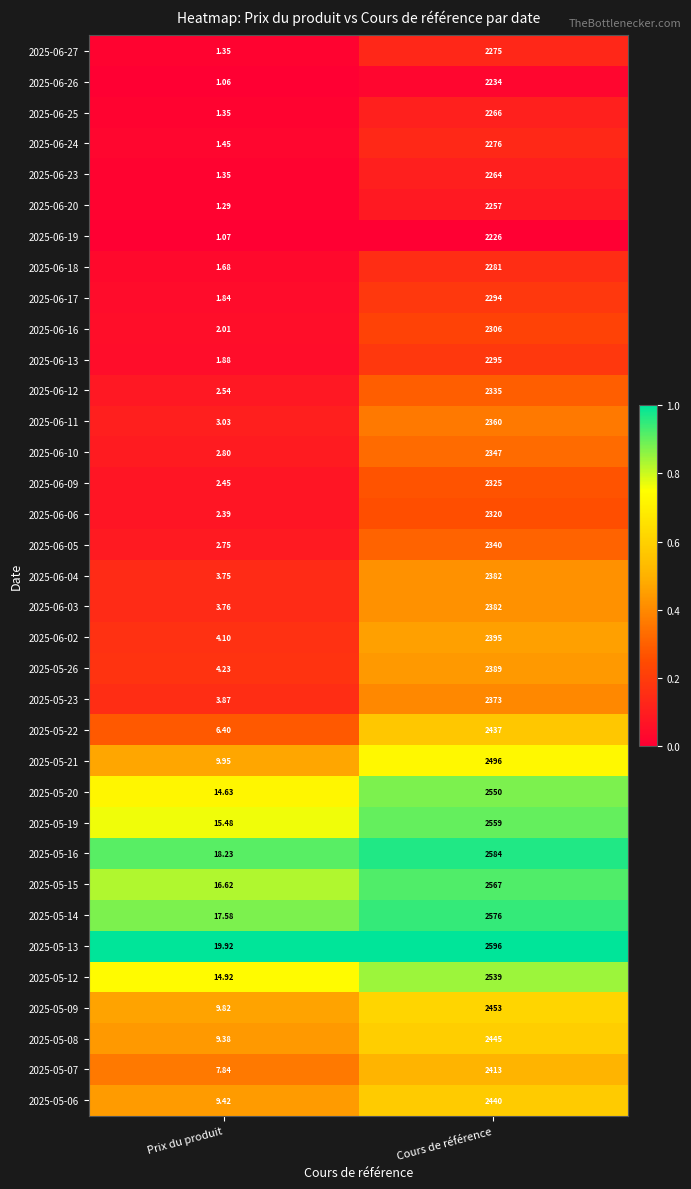

Rank the categories by 2025-06-12 value from lowest to highest.

Prix du produit, Cours de référence